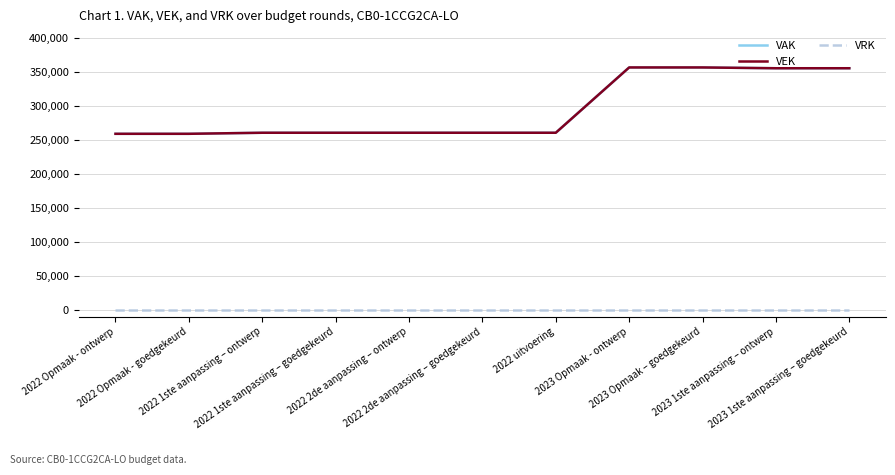

Does the chart display data point markers on the line(s)?

No